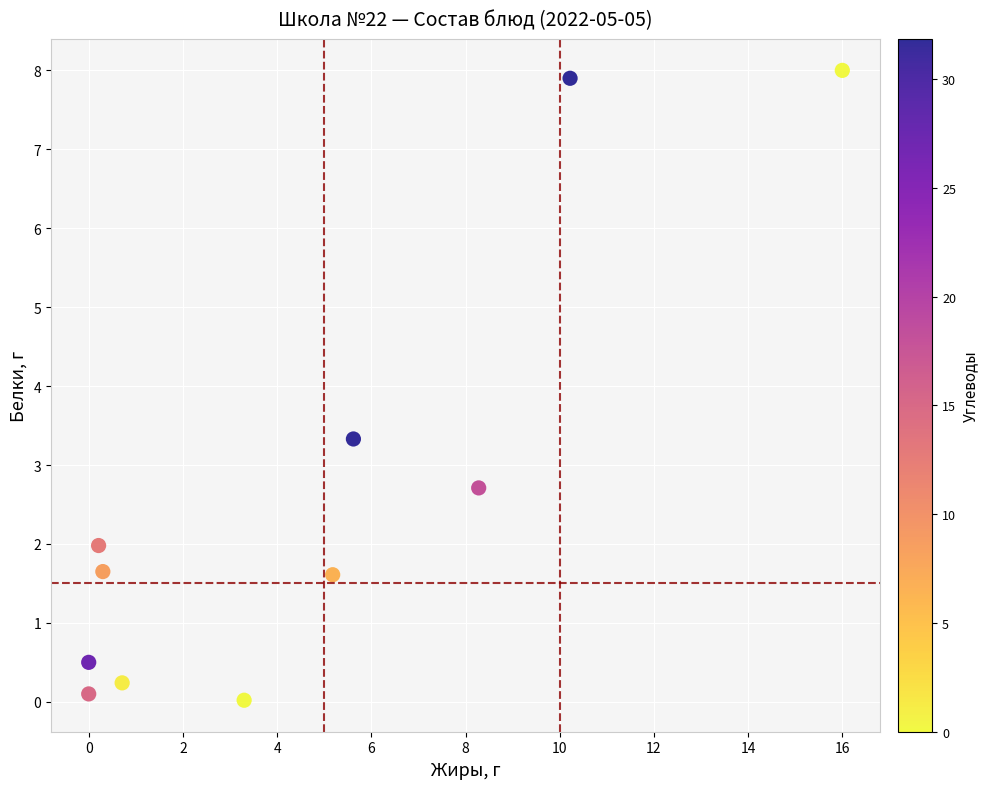

What is the range of X values (max minus min)?

16.0